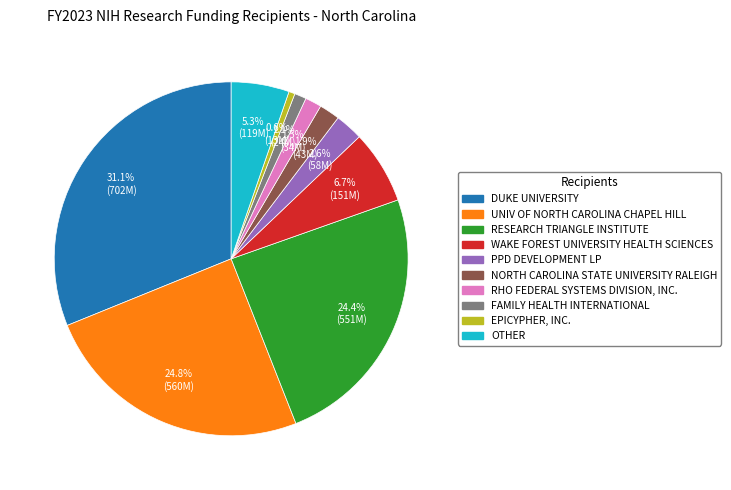

Does any single category account for the majority?

No